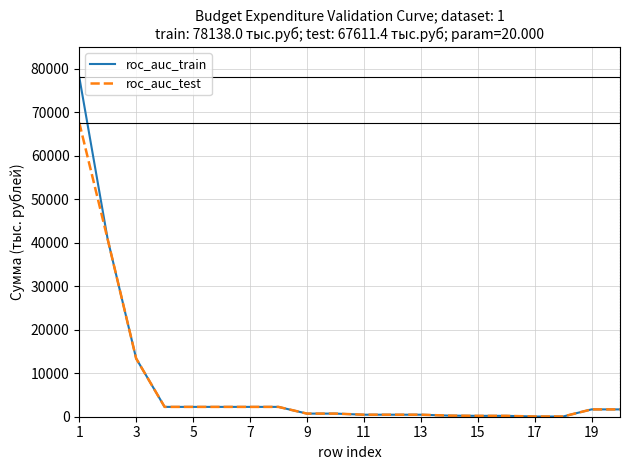

What is the sum of all roc_auc_test values?

140021.7